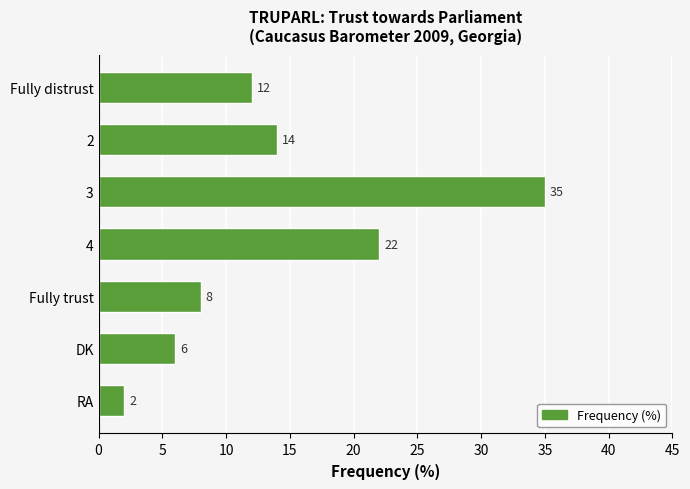

Approximately how many times larger is the value at DK compared to Fully distrust?

0.5